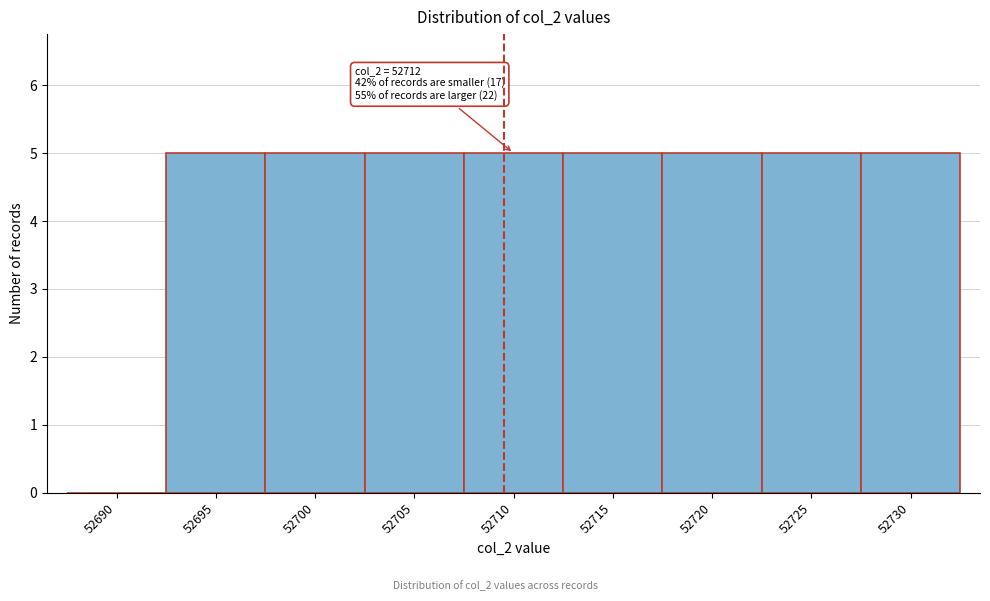

Reading left to right, transcribe all the data shown in this chart.

52690=0	52695=5	52700=5	52705=5	52710=5	52715=5	52720=5	52725=5	52730=5